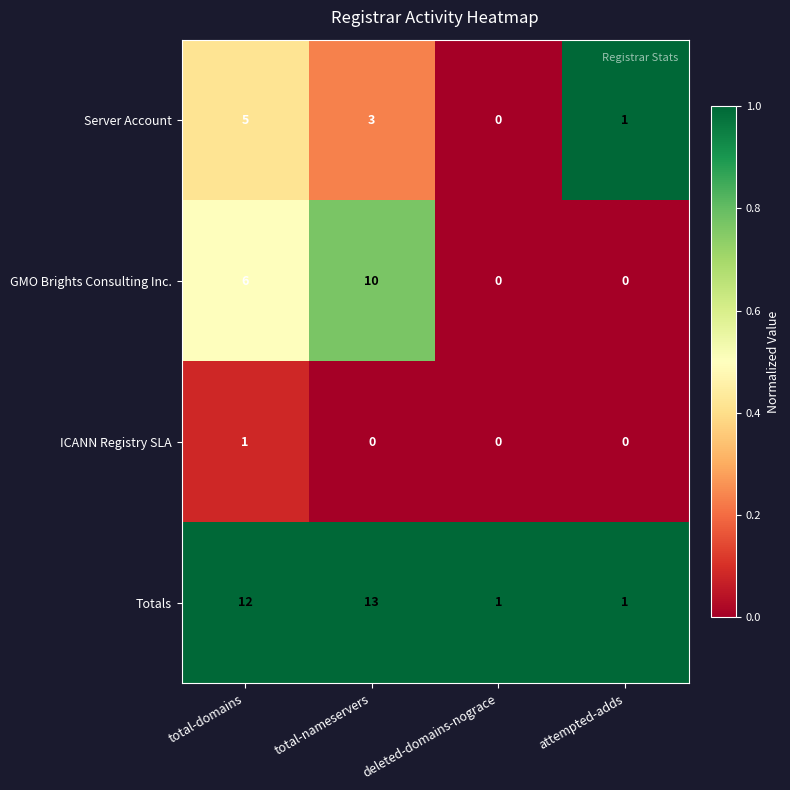

Which category has the highest value across all series?

total-nameservers